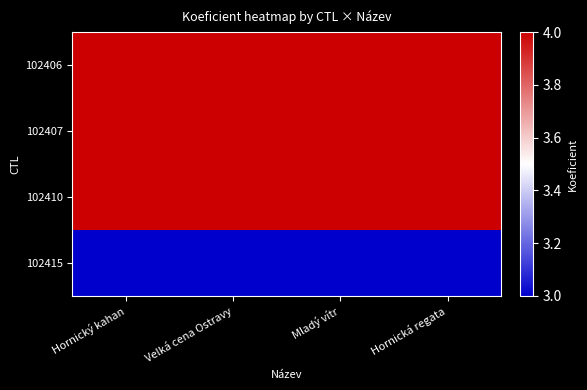

At Velká cena Ostravy, list the series in order from smallest to largest.

102415, 102406, 102407, 102410